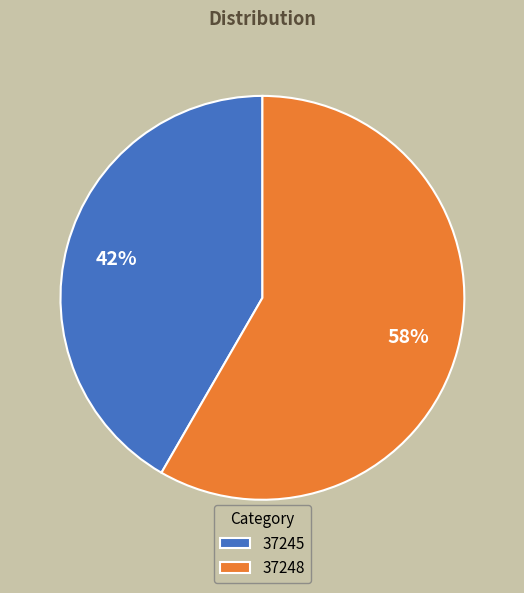

True or false: 37248 accounts for 58% of the total.

True